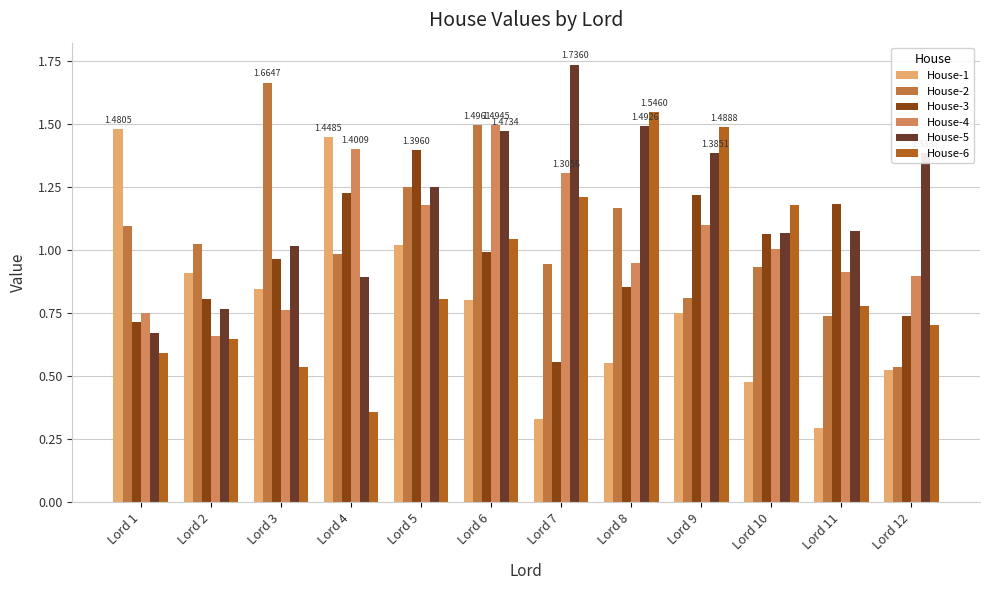

Rank the categories by House-4 value from lowest to highest.

Lord 2, Lord 1, Lord 3, Lord 12, Lord 11, Lord 8, Lord 10, Lord 9, Lord 5, Lord 7, Lord 4, Lord 6